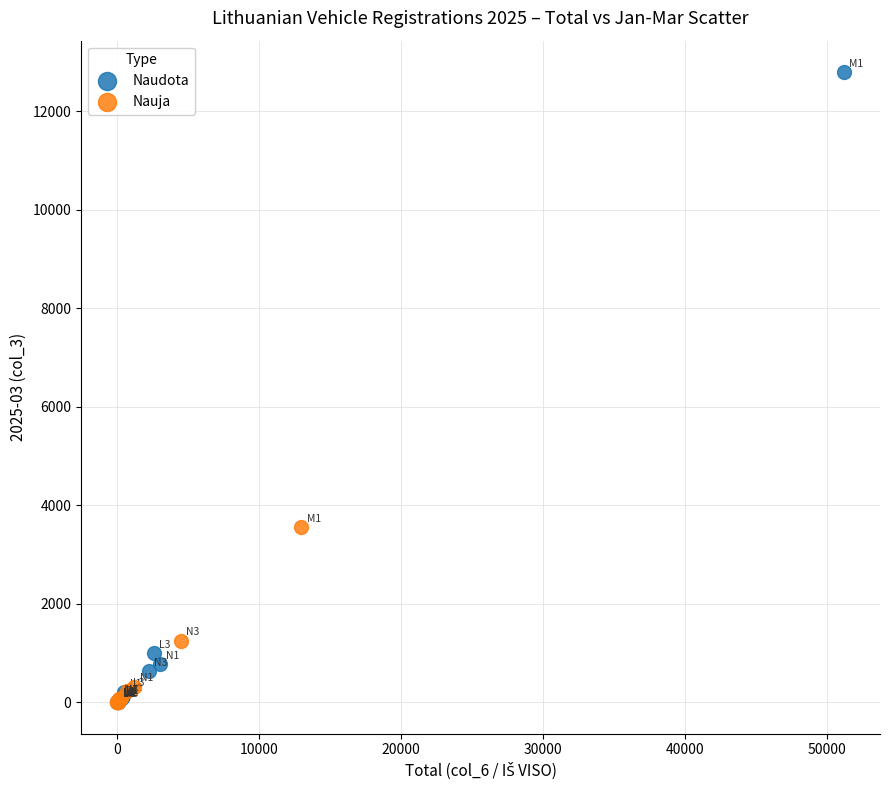

Which series has the largest Y range (max minus min)?

Naudota